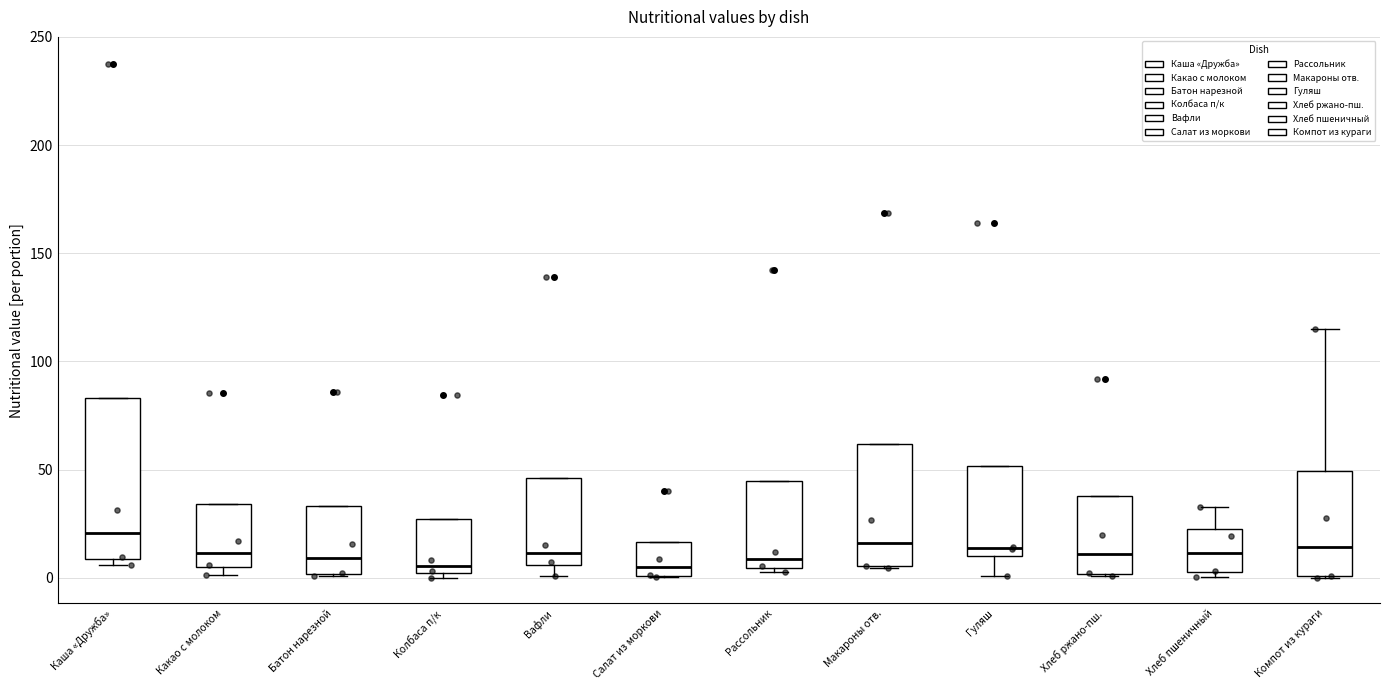

Reading left to right, transcribe this box plot: for each box, give where its median line is, the range the box spans, and where its two whiskers end, as read against the y-axis. The values are not printed on the chart, so give them approximately, as read against the axis.

Каша «Дружба»: median 20, box 10 to 85, whiskers 5 to 85
Какао с молоком: median 10, box 5 to 35, whiskers 0 to 35
Батон нарезной: median 10, box 0 to 35, whiskers 0 to 35
Колбаса п/к: median 5, box 0 to 25, whiskers 0 (just below the box's lower edge) to 25
Вафли: median 10, box 5 to 45, whiskers 0 to 45
Салат из моркови: median 5, box 0 to 15, whiskers 0 to 15
Рассольник: median 10, box 5 to 45, whiskers 5 (just below the box's lower edge) to 45
Макароны отв.: median 15, box 5 to 60, whiskers 5 to 60
Гуляш: median 15, box 10 to 50, whiskers 0 to 50
Хлеб ржано-пш.: median 10, box 0 to 40, whiskers 0 to 40
Хлеб пшеничный: median 10, box 0 to 25, whiskers 0 (just below the box's lower edge) to 35
Компот из кураги: median 15, box 0 to 50, whiskers 0 to 115